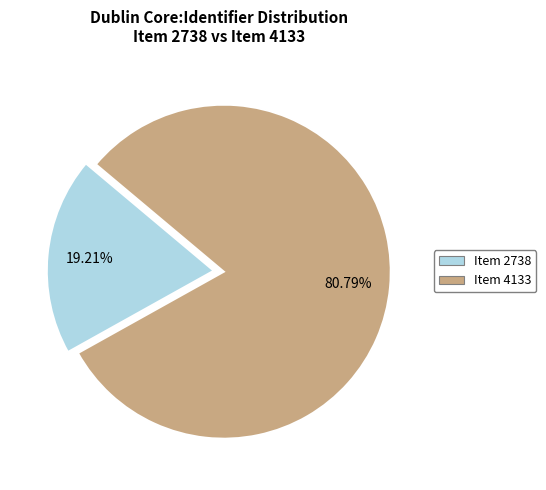

How many segments does this pie chart have?

2